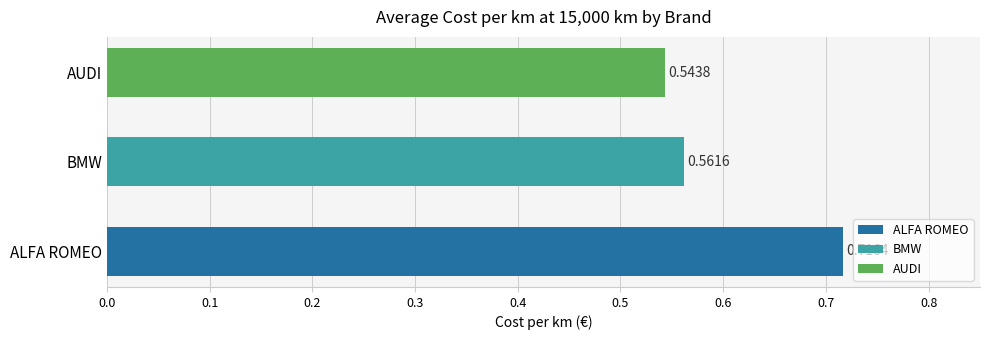

The value at AUDI is 0.5. True or false?

True